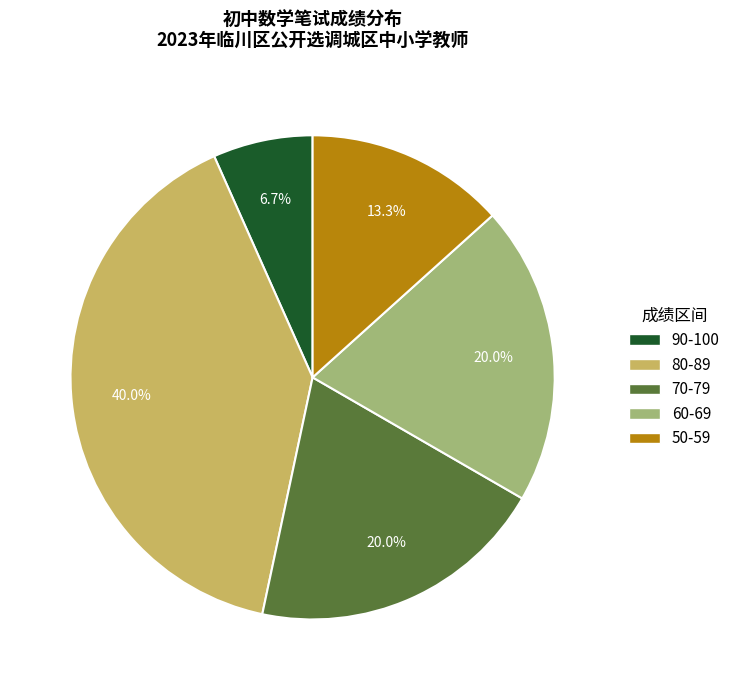

Does any single category account for the majority?

No